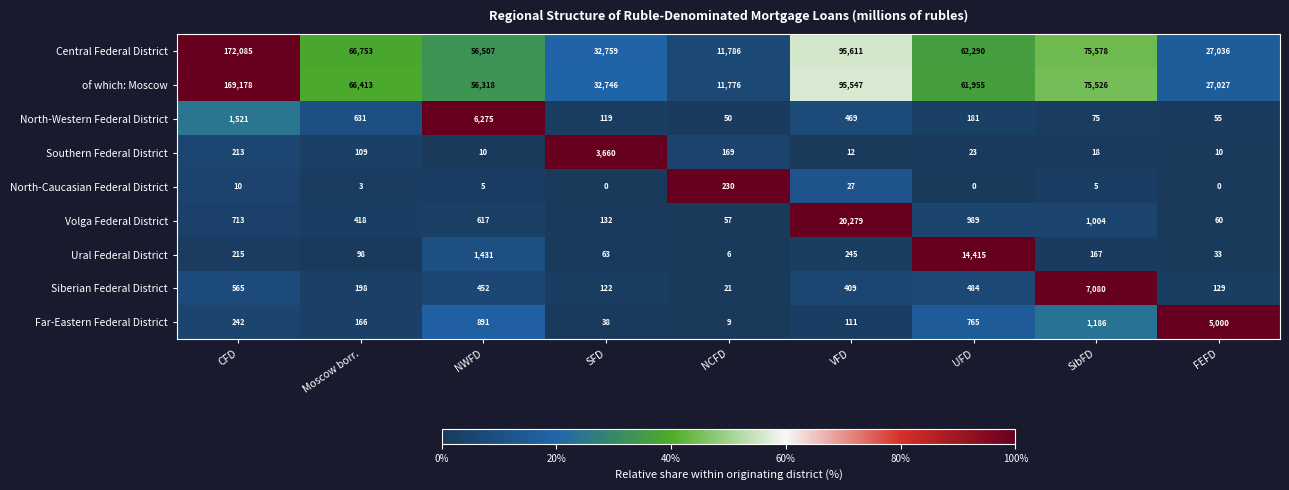

At UFD, list the series in order from largest to smallest.

Central Federal District, of which: Moscow, Ural Federal District, Volga Federal District, Far-Eastern Federal District, Siberian Federal District, North-Western Federal District, Southern Federal District, North-Caucasian Federal District